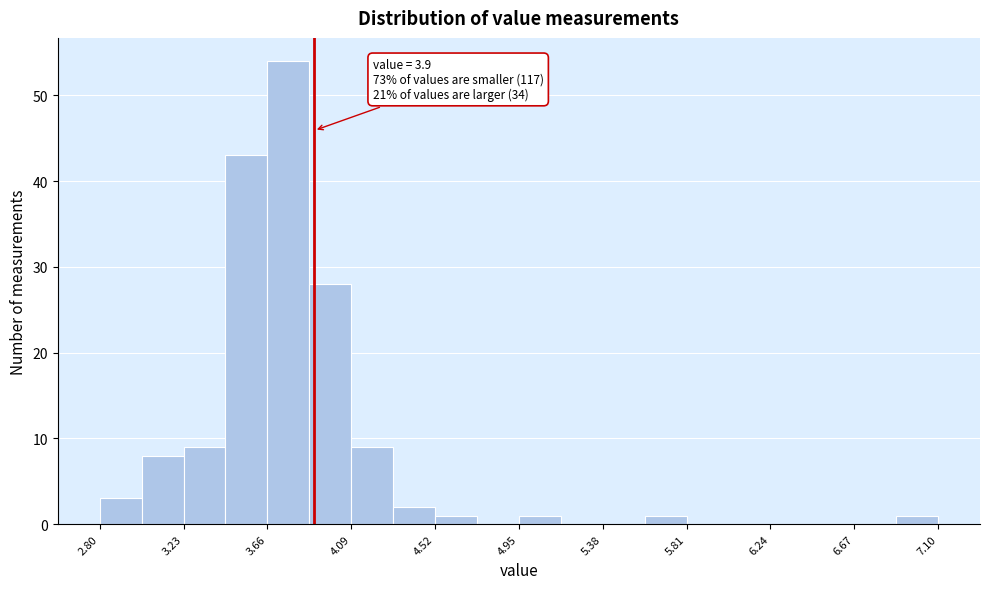

Which range on the x-axis has the tallest bar?

3.660 to 3.875